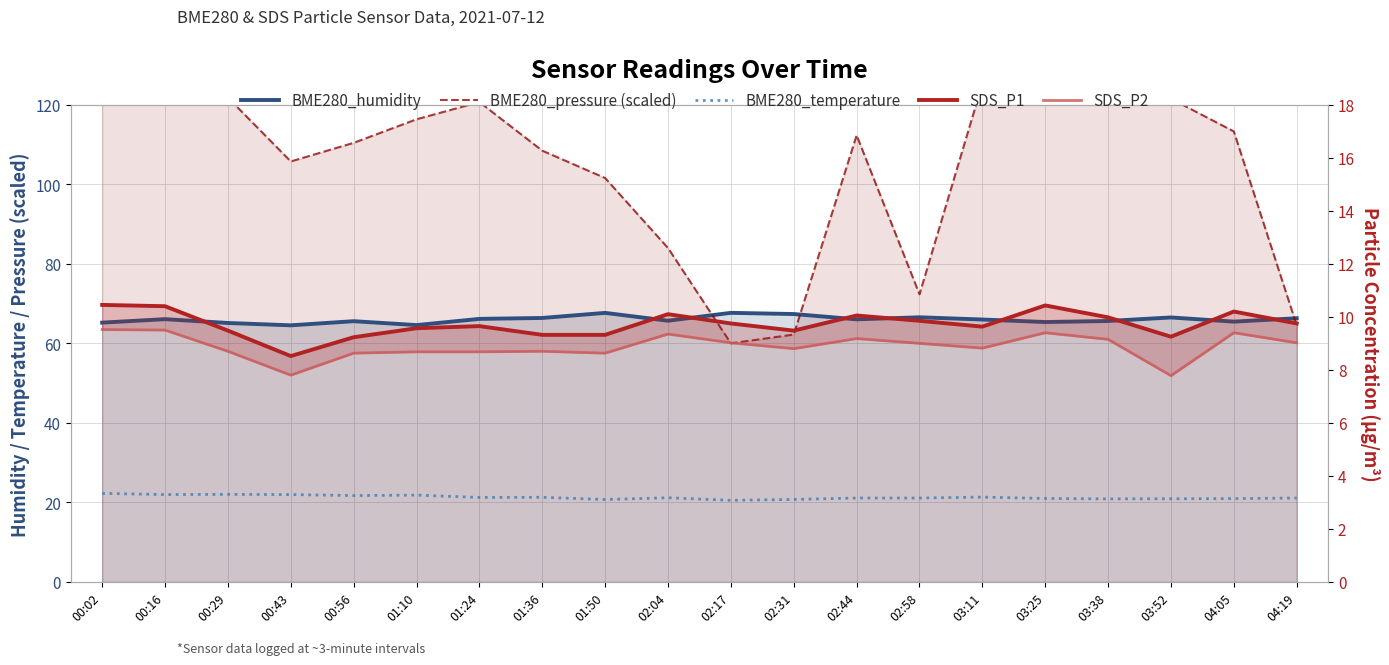

Reading right to left, list all the values displayed in this chart.

BME280_humidity: 66.3	65.5	66.5	65.6	65.4	66.0	66.5	66.0	67.4	67.7	65.7	67.7	66.4	66.2	64.6	65.6	64.5	65.1	66.1	65.2
BME280_pressure (scaled): 64.5	113.3	121.5	123.6	130.0	125.3	72.3	112.3	62.2	60.0	84.0	101.6	108.5	120.7	116.4	110.4	105.7	121.8	127.6	125.9
BME280_temperature: 21.1	20.9	20.9	20.9	21.0	21.3	21.1	21.1	20.7	20.5	21.2	20.7	21.3	21.2	21.8	21.7	22.0	22.0	22.0	22.3
SDS_P1: 9.8	10.2	9.2	10.0	10.4	9.6	9.8	10.1	9.5	9.8	10.1	9.3	9.3	9.7	9.6	9.2	8.5	9.5	10.4	10.4
SDS_P2: 9.0	9.4	7.8	9.2	9.4	8.8	9.0	9.2	8.8	9.0	9.3	8.6	8.7	8.7	8.7	8.6	7.8	8.7	9.5	9.5